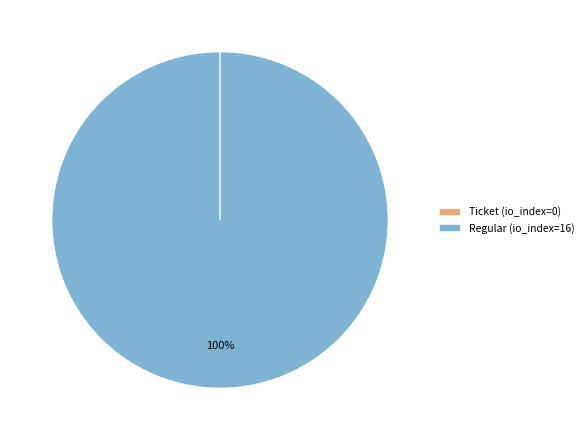

True or false: Regular (io_index=16) accounts for 100% of the total.

True